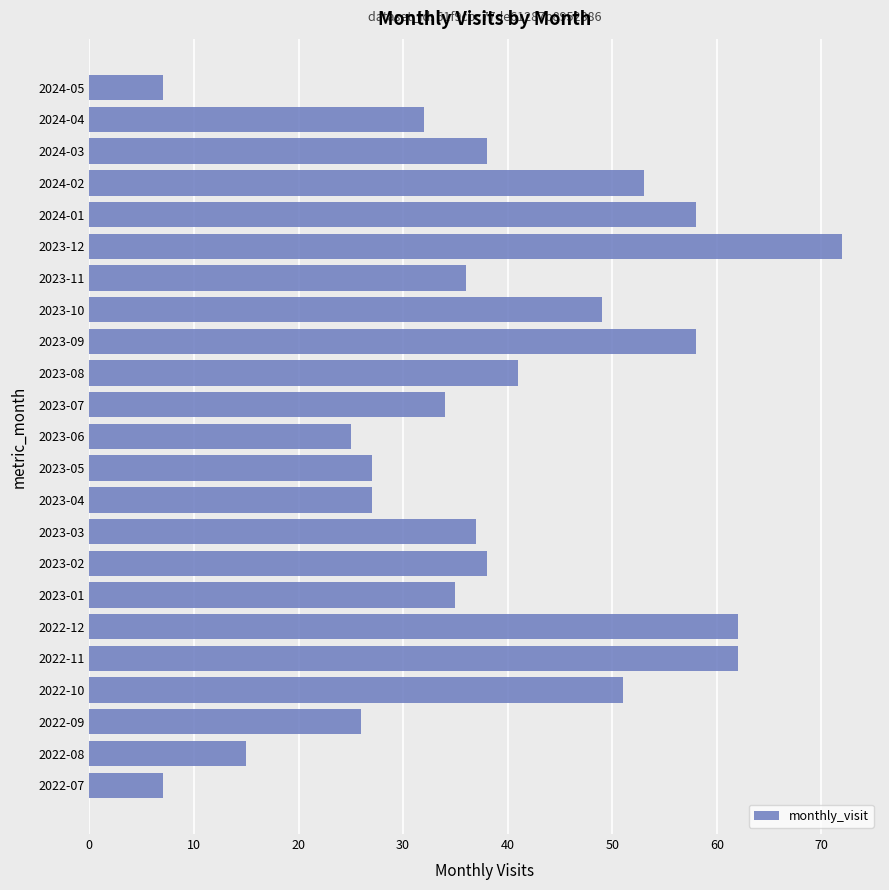

What is the maximum value shown in the chart?

72